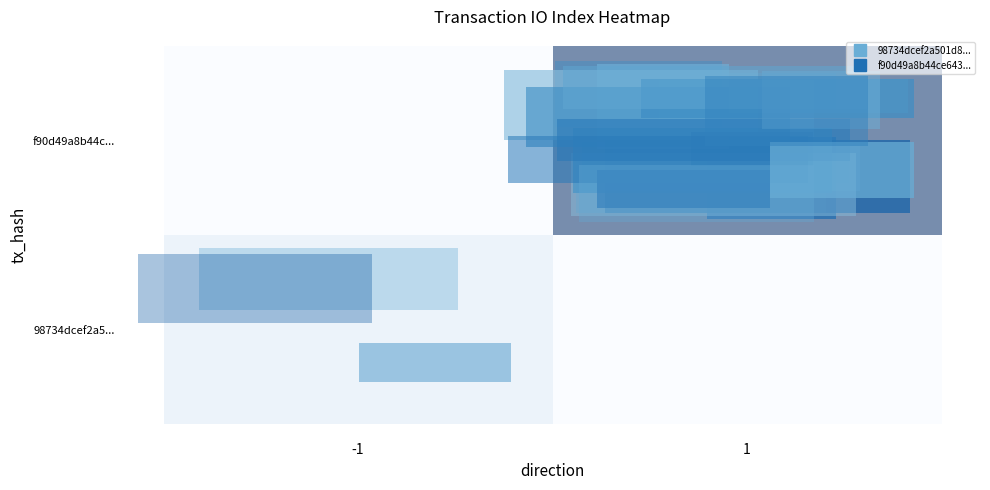

Rank the series at -1 from lowest to highest value.

f90d49a8b44c..., 98734dcef2a5...